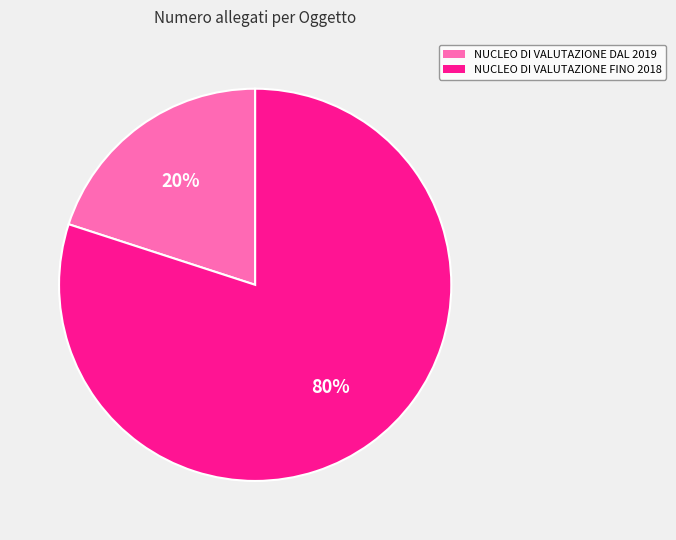

Combined, do NUCLEO DI VALUTAZIONE FINO 2018 and NUCLEO DI VALUTAZIONE DAL 2019 account for over 50%?

Yes